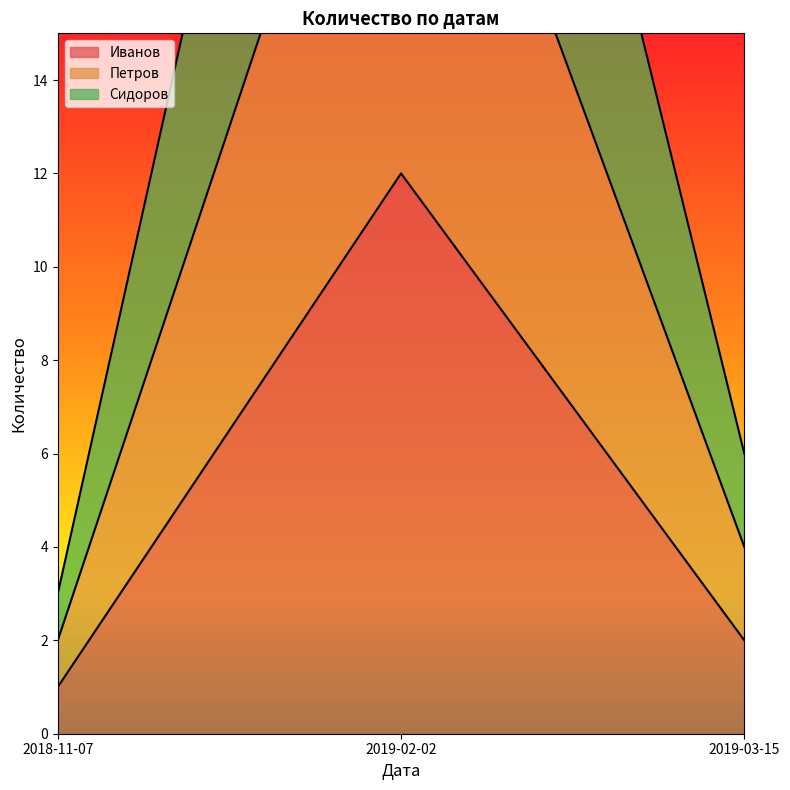

What is the minimum value for Иванов?

1